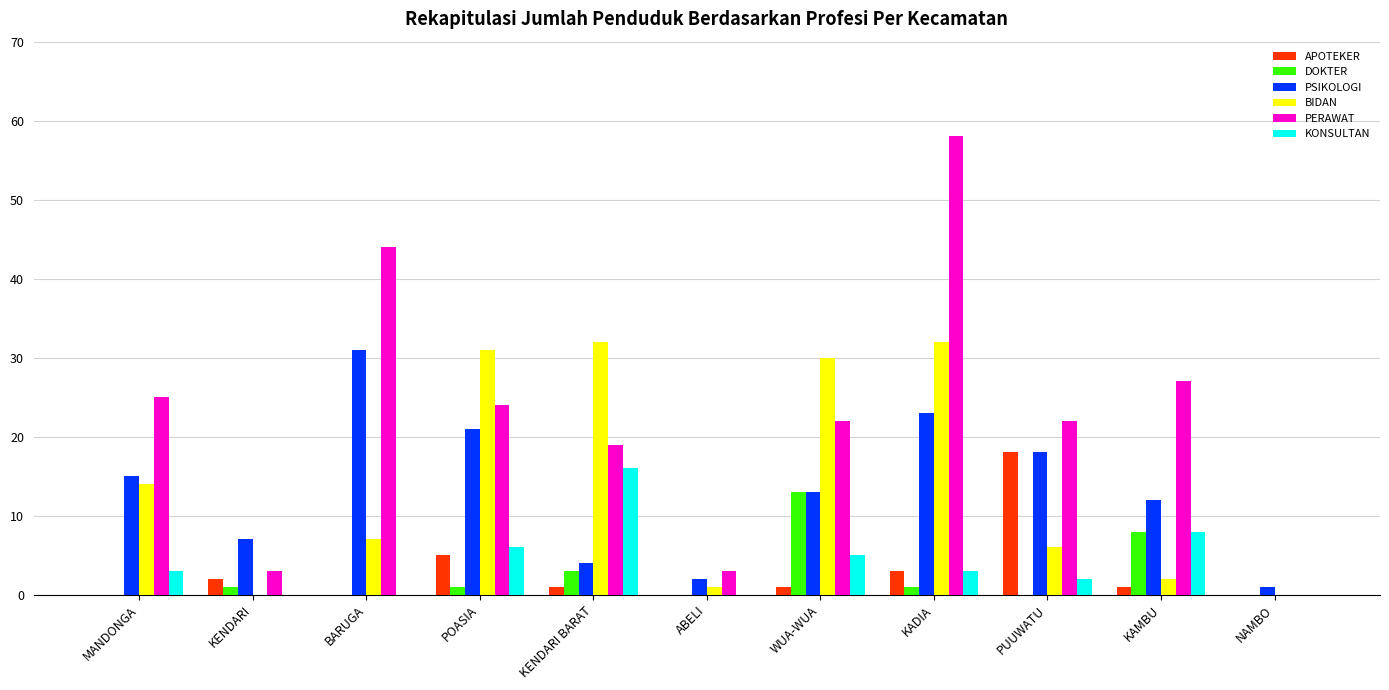

The value of DOKTER at ABELI is 0. True or false?

True